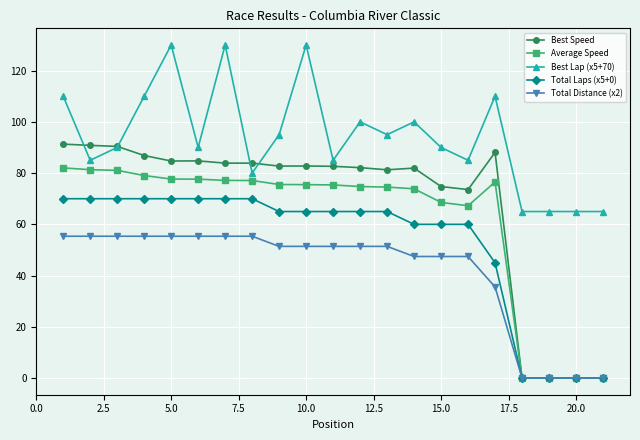

Which series has the widest spread of values?

Best Speed